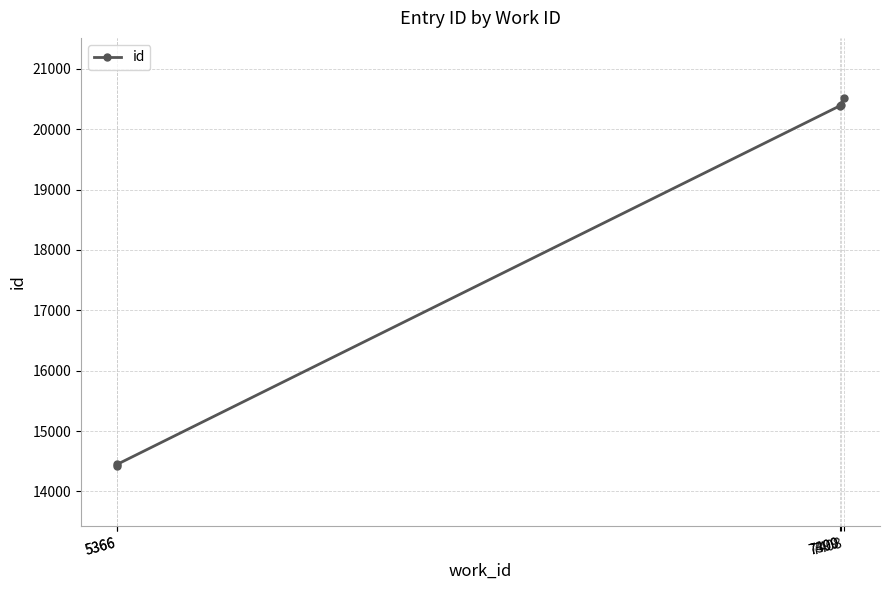

Rank the categories by value from lowest to highest.

5366, 5366, 7399, 7400, 7408